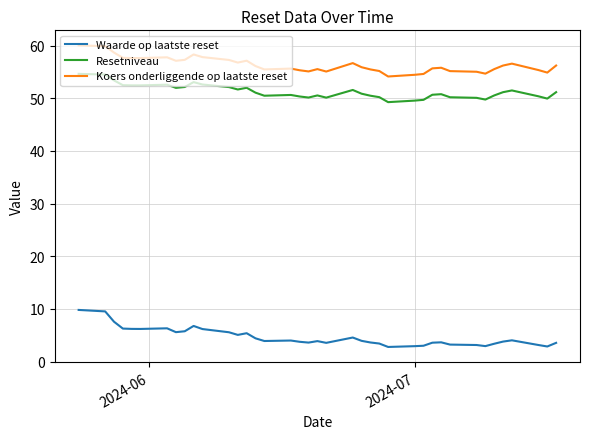

Rank the series by their maximum value, from highest to lowest.

Koers onderliggende op laatste reset, Resetniveau, Waarde op laatste reset